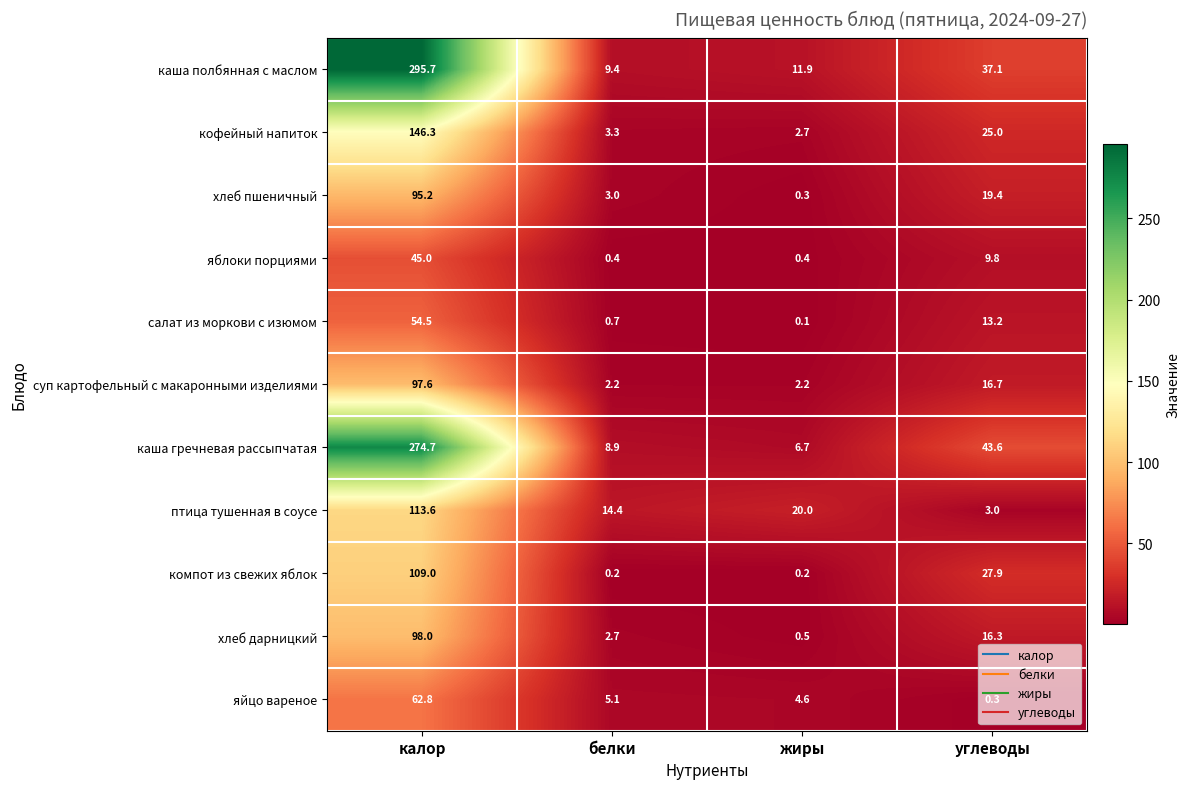

True or false: птица тушенная в соусе has a value of 151.4 at калор.

False